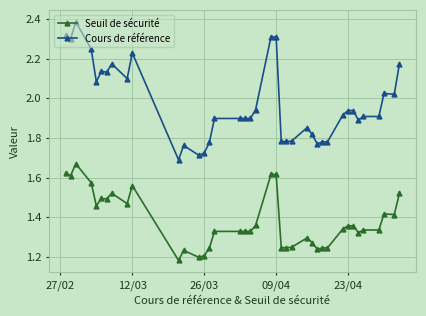

Which series has the widest spread of values?

Cours de référence